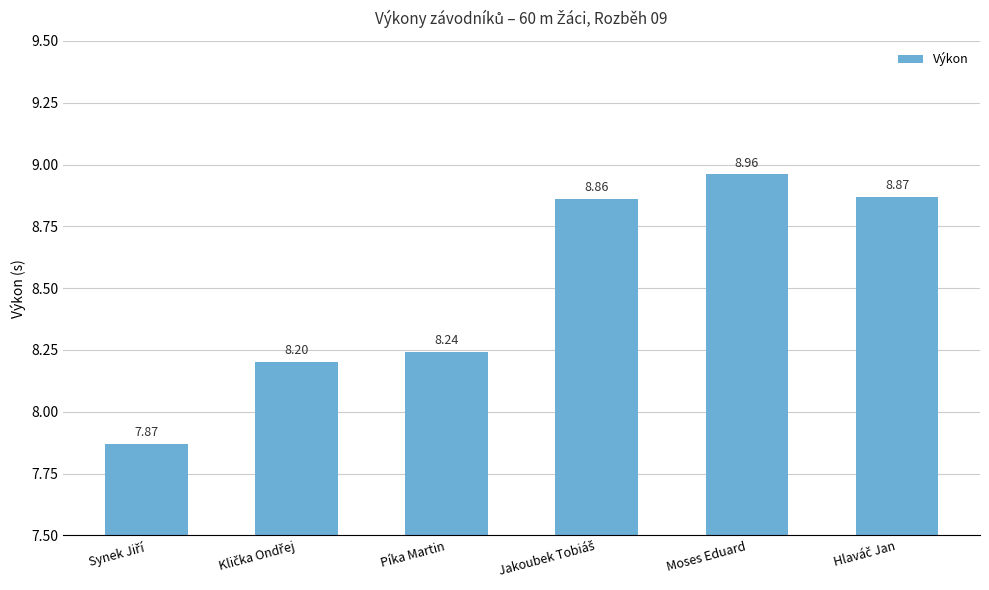

Reading left to right, extract all data points from this chart.

7.9	8.2	8.2	8.9	9.0	8.9